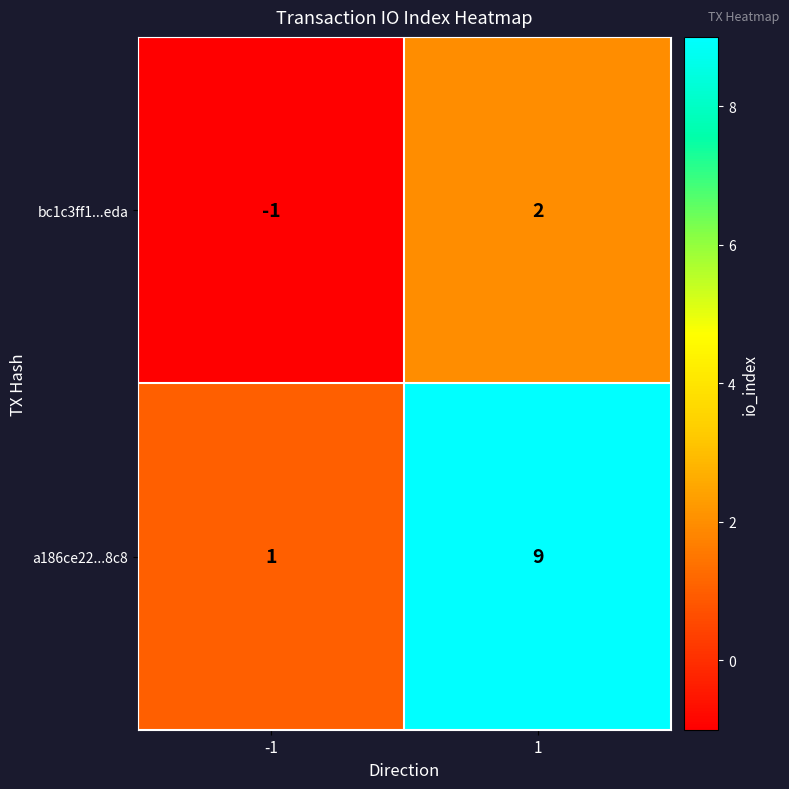

What is the total value across all series at 1?

11